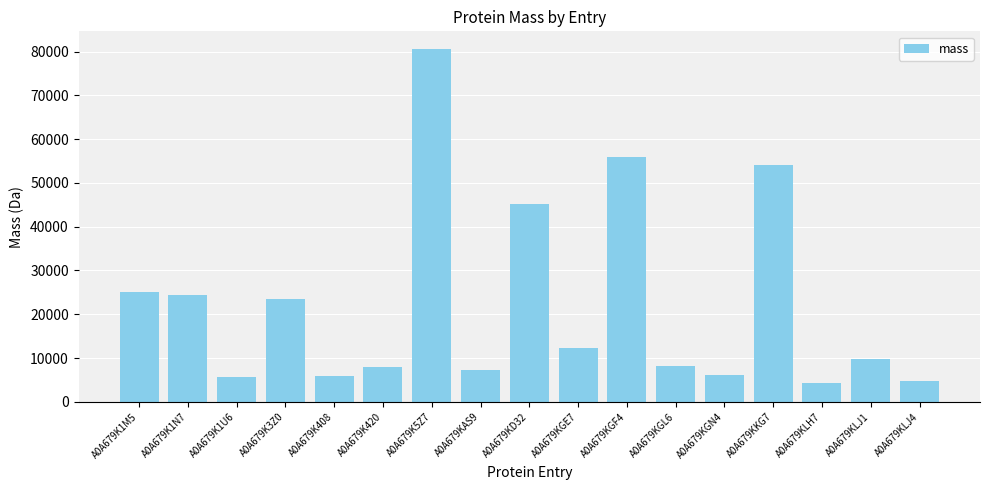

What is the label of the 11th bar from the right?

A0A679K5Z7